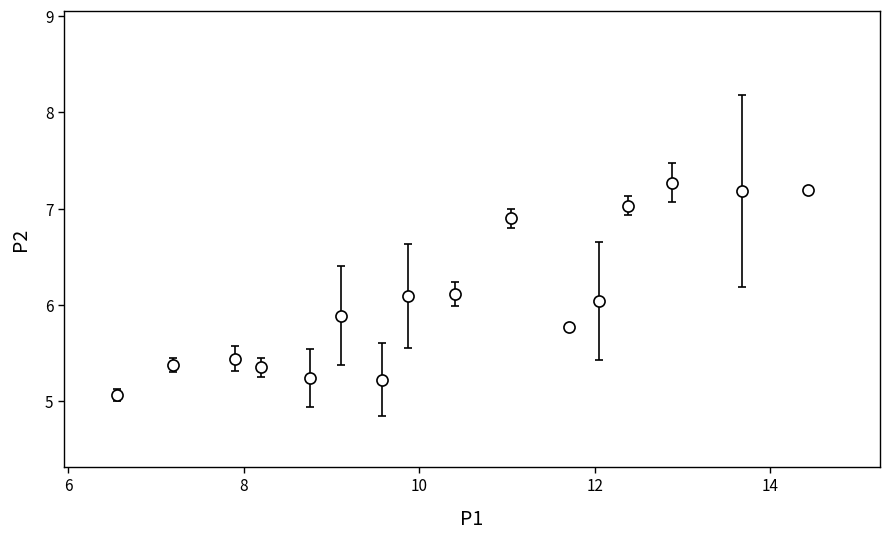

What is the average value?

6.1